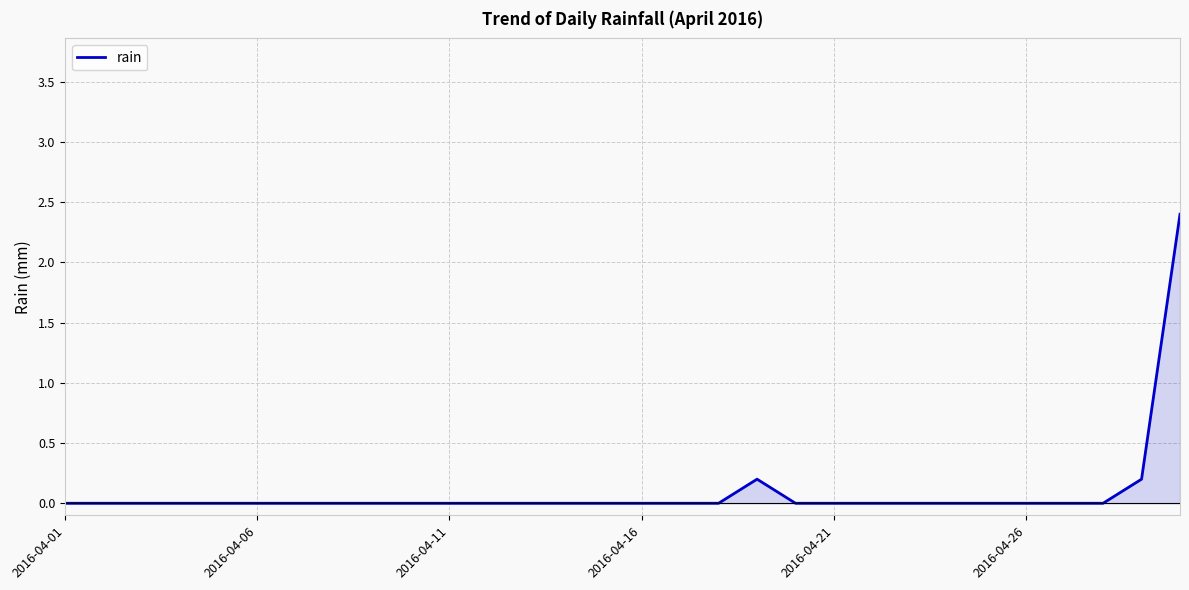

What is the sum of all values?

2.8